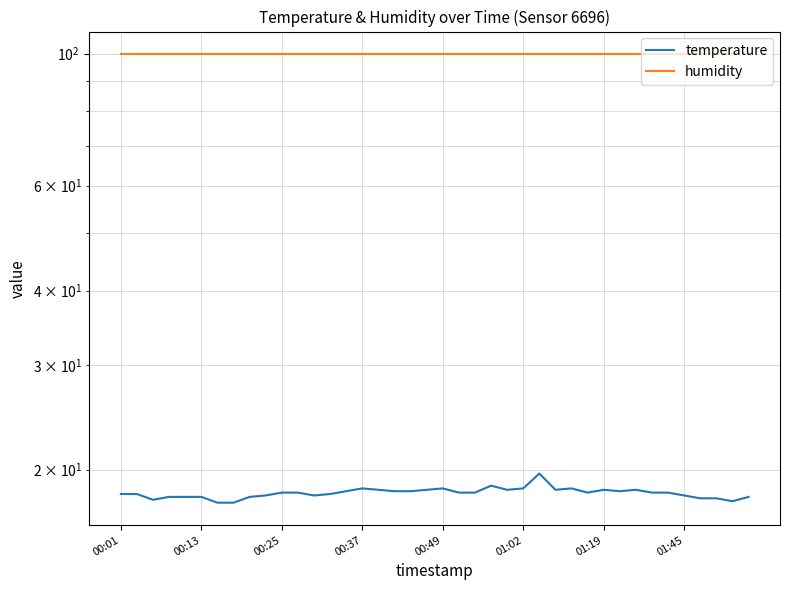

What position from the left is 39?

40